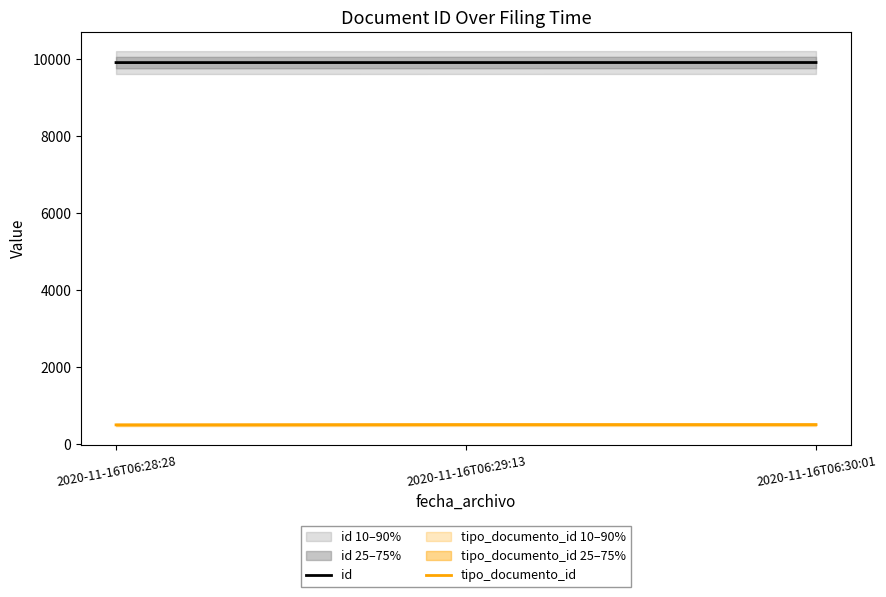

Where does the id series first go above 9913?

2020-11-16T06:30:01